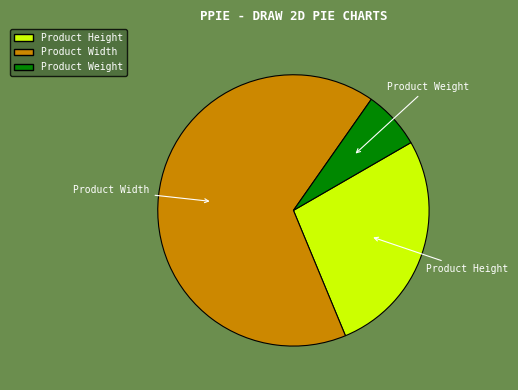

Between Product Width and Product Weight, which is larger?

Product Width